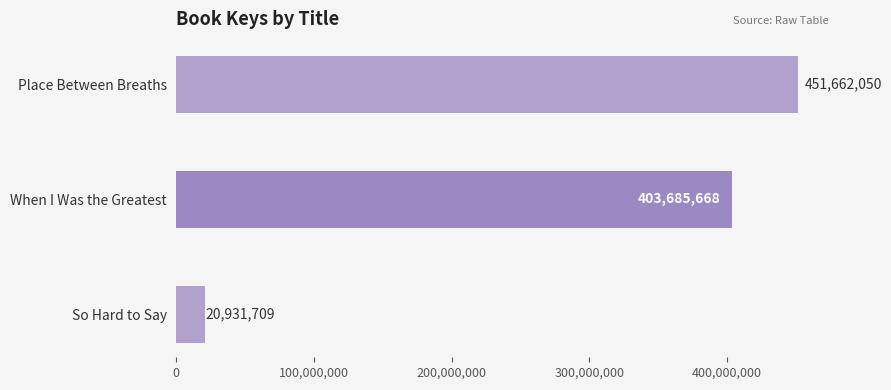

What is the difference between the maximum and second lowest values?

47976382